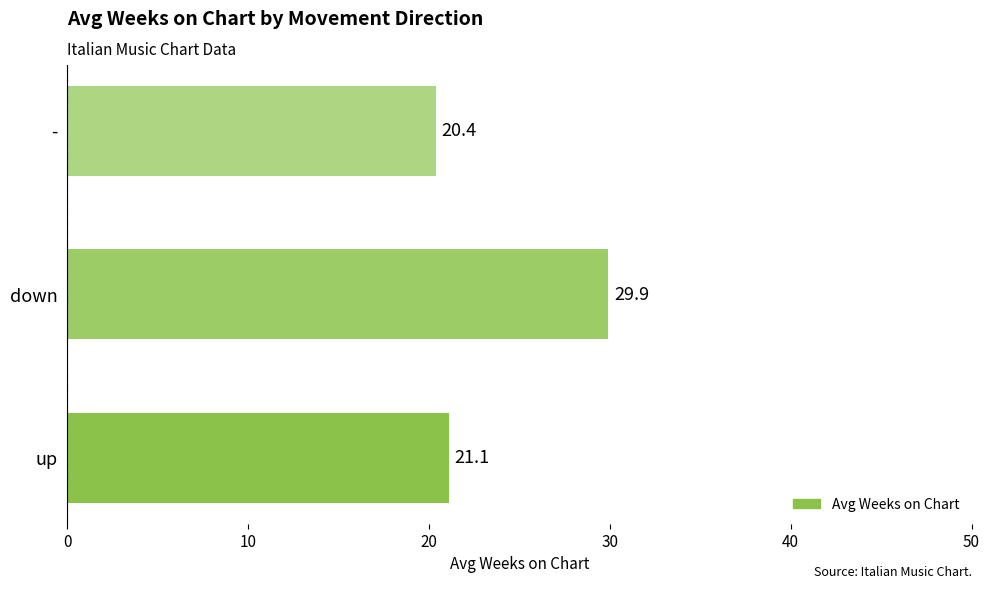

Is it true that the value at up is 21.1?

True